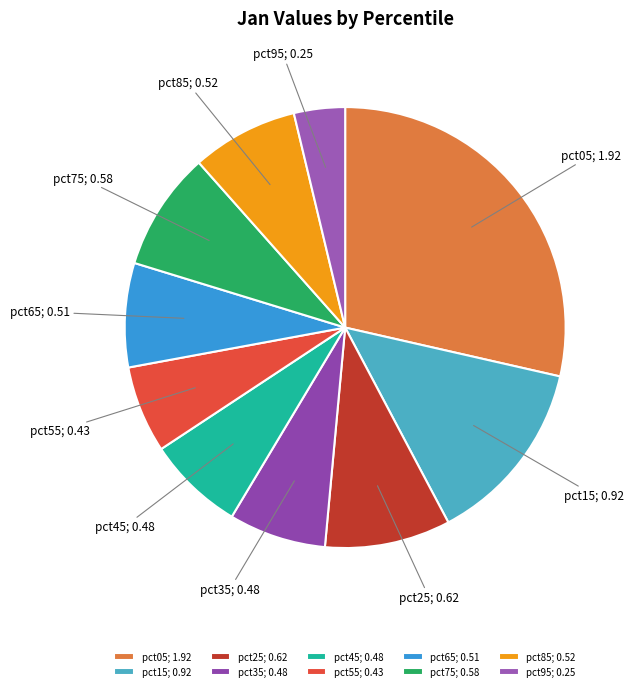

Combined, do pct05 and pct85 account for over 50%?

No